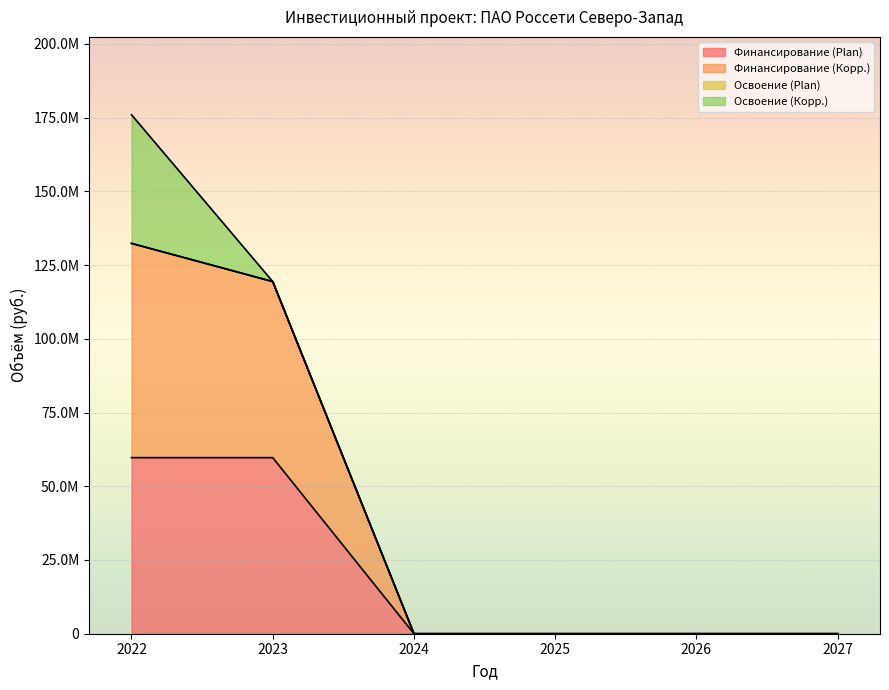

What is the difference between the maximum and minimum values in the Финансирование (Plan) series?

59704520